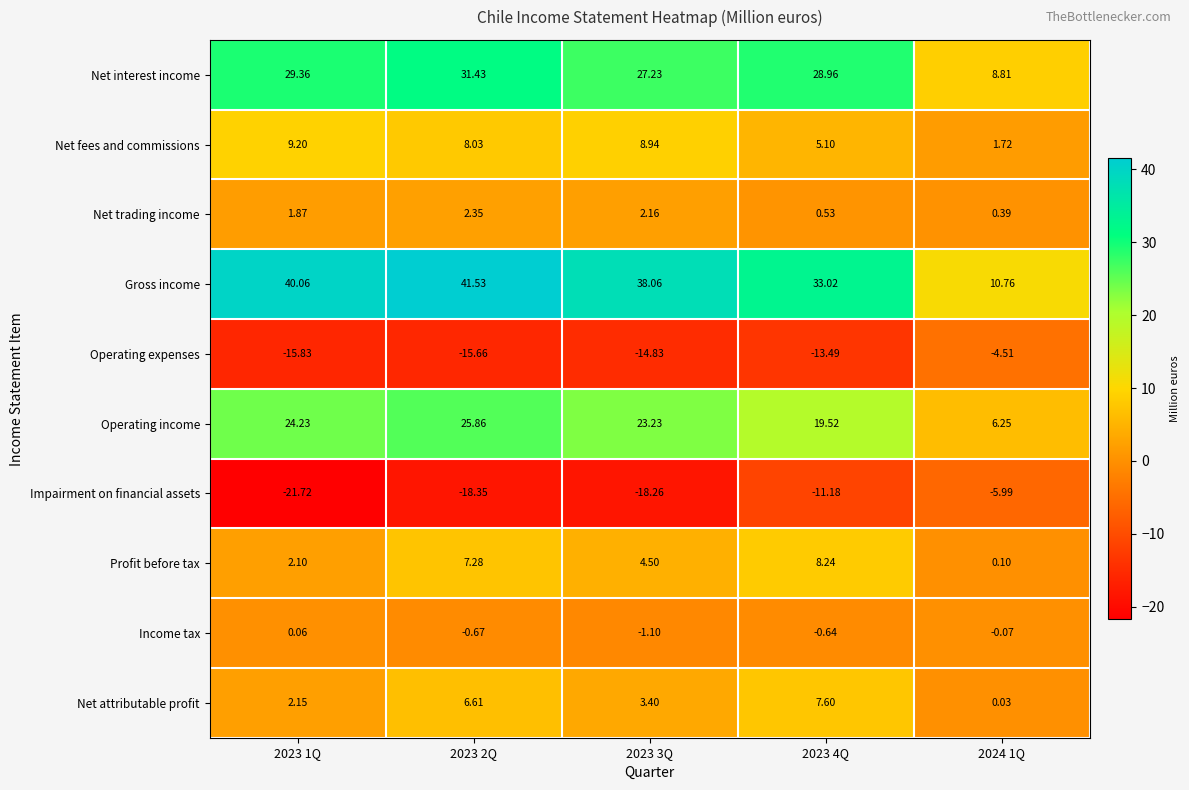

At which category is the sum across all series the highest?

2023 2Q